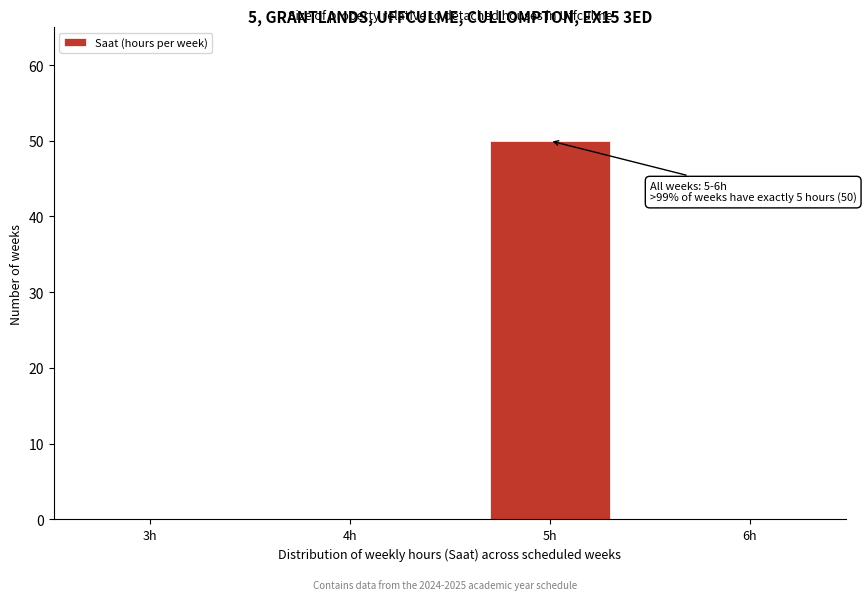

Reading left to right, transcribe all the data shown in this chart.

3h=0	4h=0	5h=50	6h=0